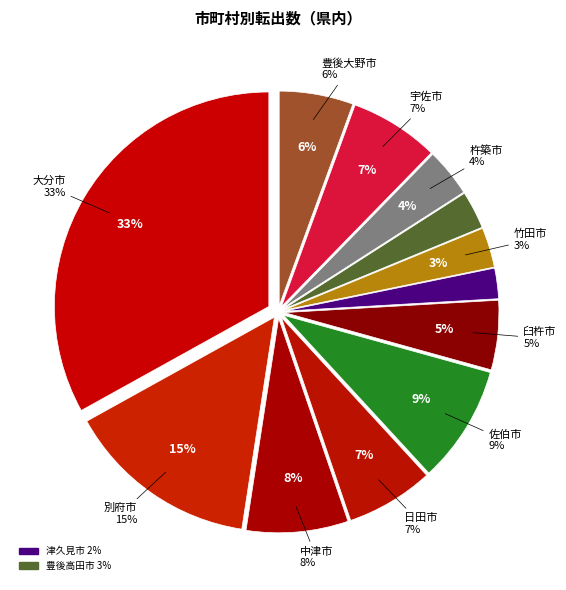

What percentage do 杵築市 and 中津市 together represent?

11.3%